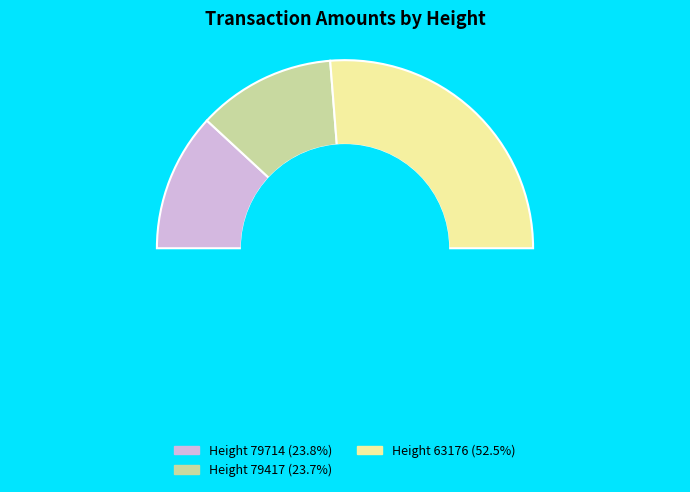

To the nearest percent, what is the combined percentage of 79714 and 79417?

47%